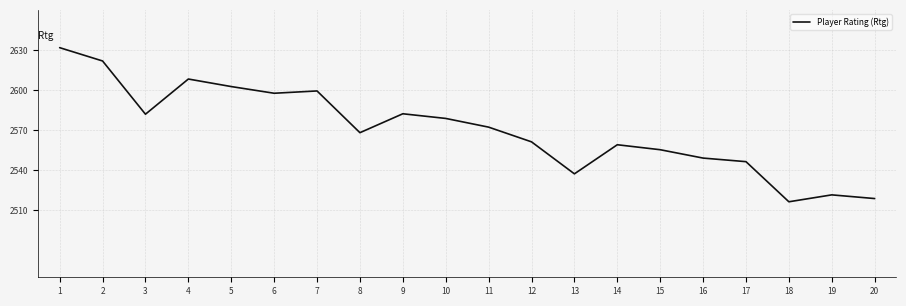

Which label corresponds to the largest value in the chart?

1